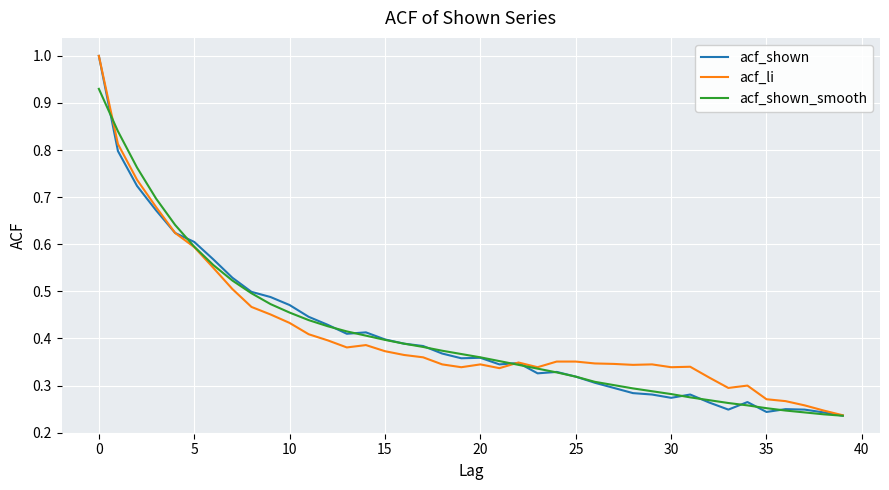

Count the acf_shown values in the range 0 to 1.

40